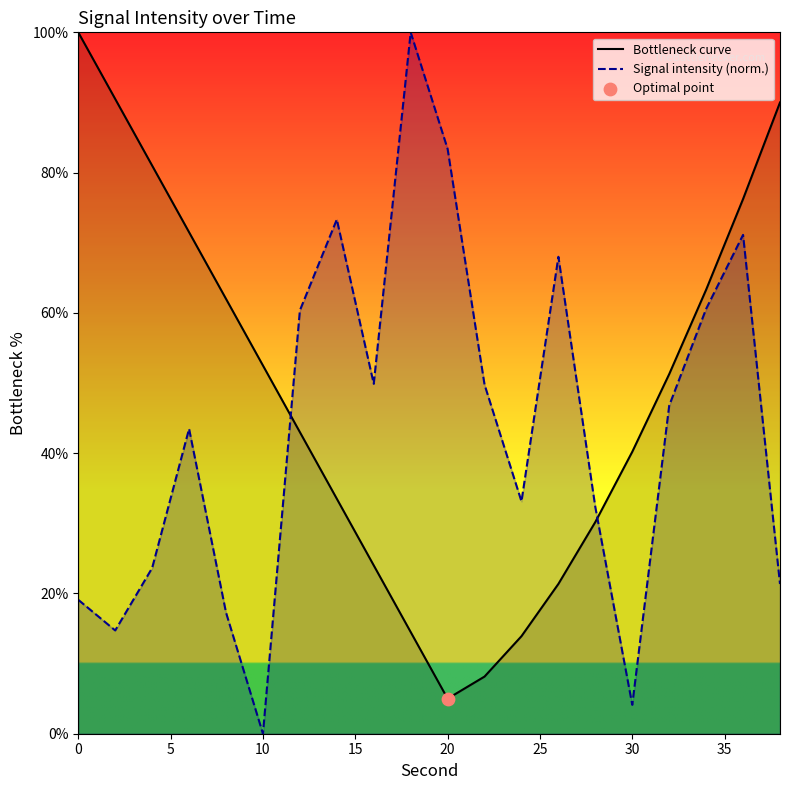

At how many categories does at least one series exceed 61?

12